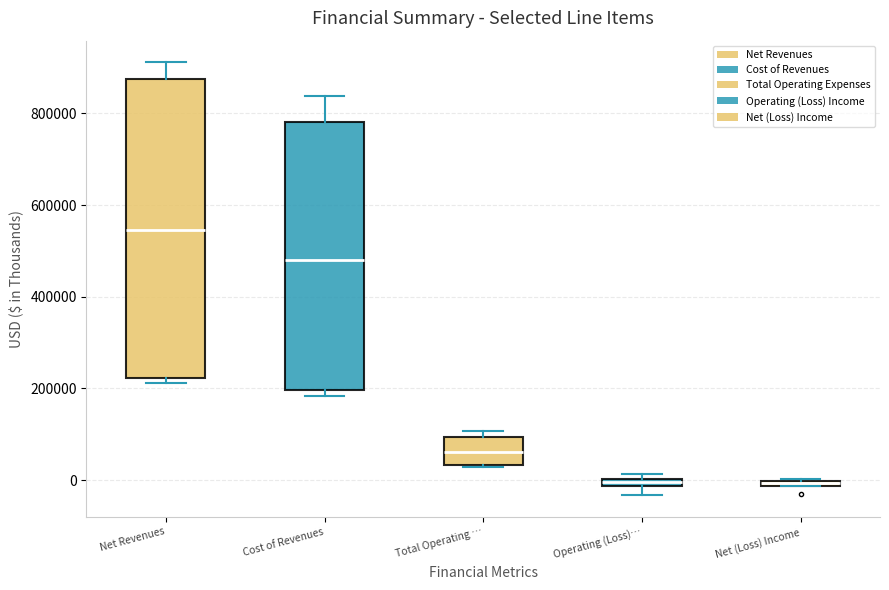

Where does the median line of the box for Net Revenues sit on the y-axis? The values are not printed on the chart, so give them approximately, as read against the axis.

540000